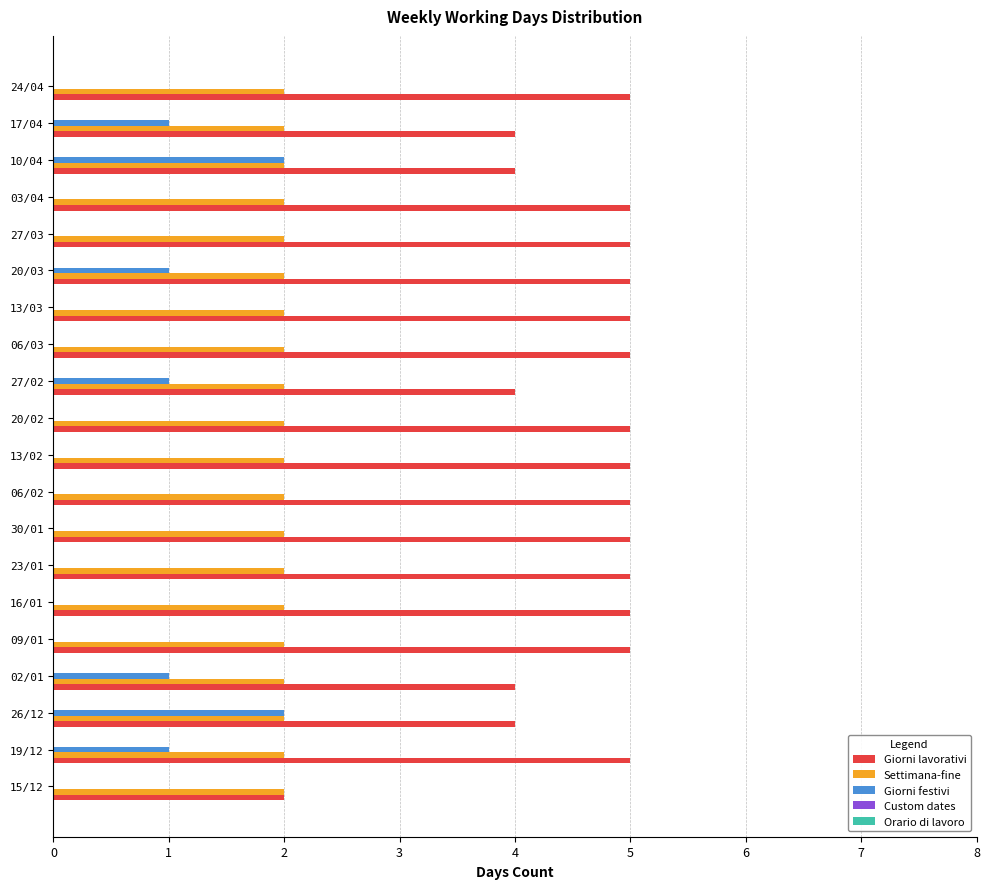

Which series has the largest total across all categories?

Giorni lavorativi